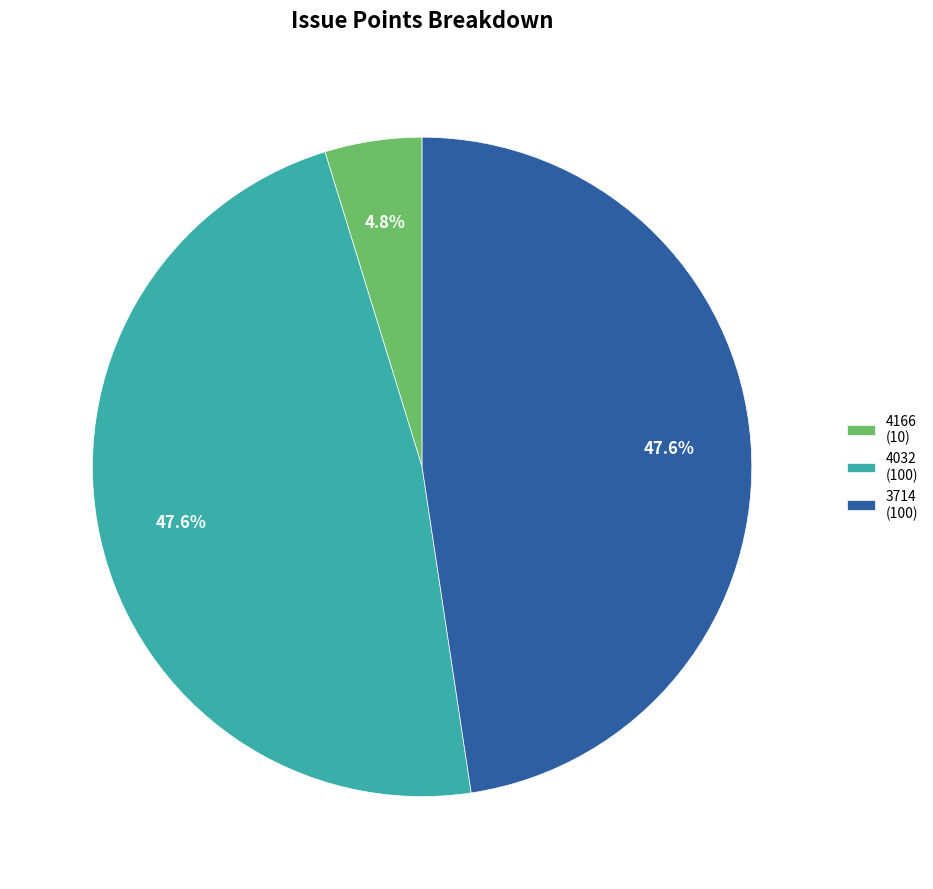

Which has a higher value, 4032 (100) or 4166 (10)?

4032 (100)